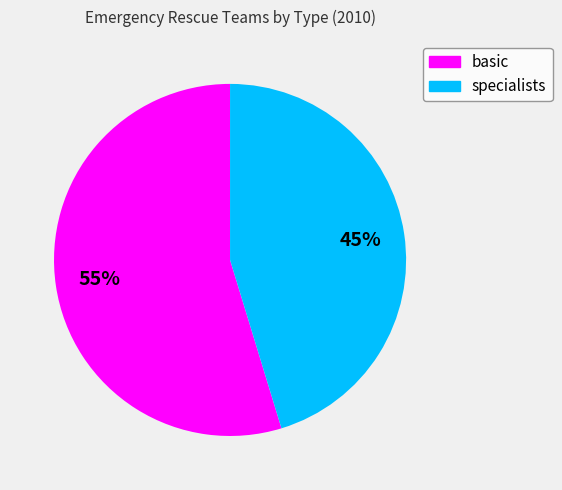

What is the largest slice in the pie chart?

basic